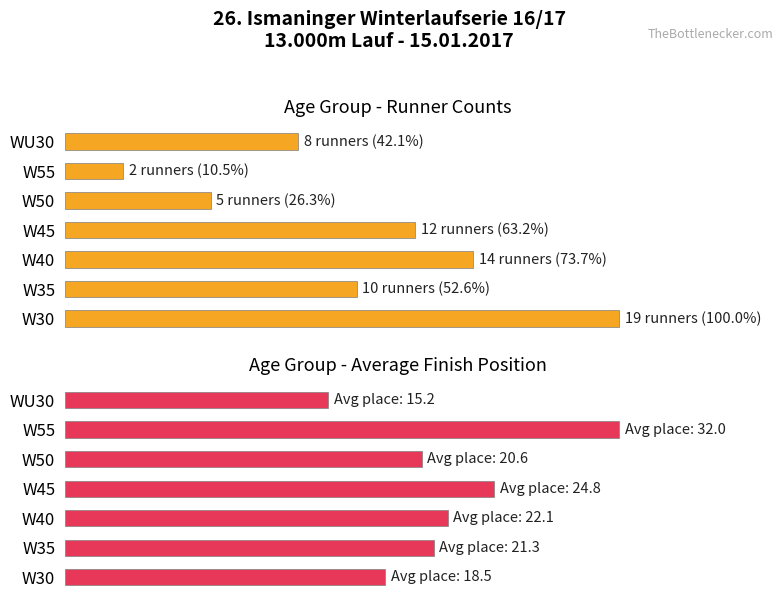

Rank the series by their average value, from highest to lowest.

Avg Finish Position (normalized %), Count (normalized %)